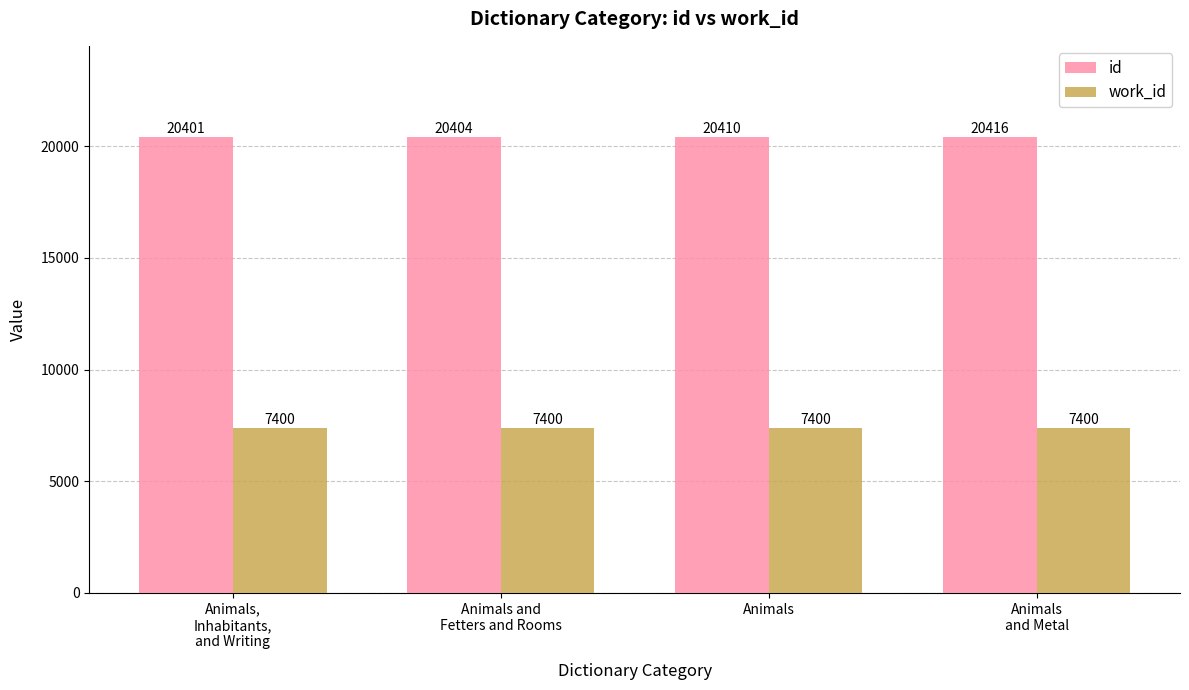

What value does the work_id series have at Animals?

7400